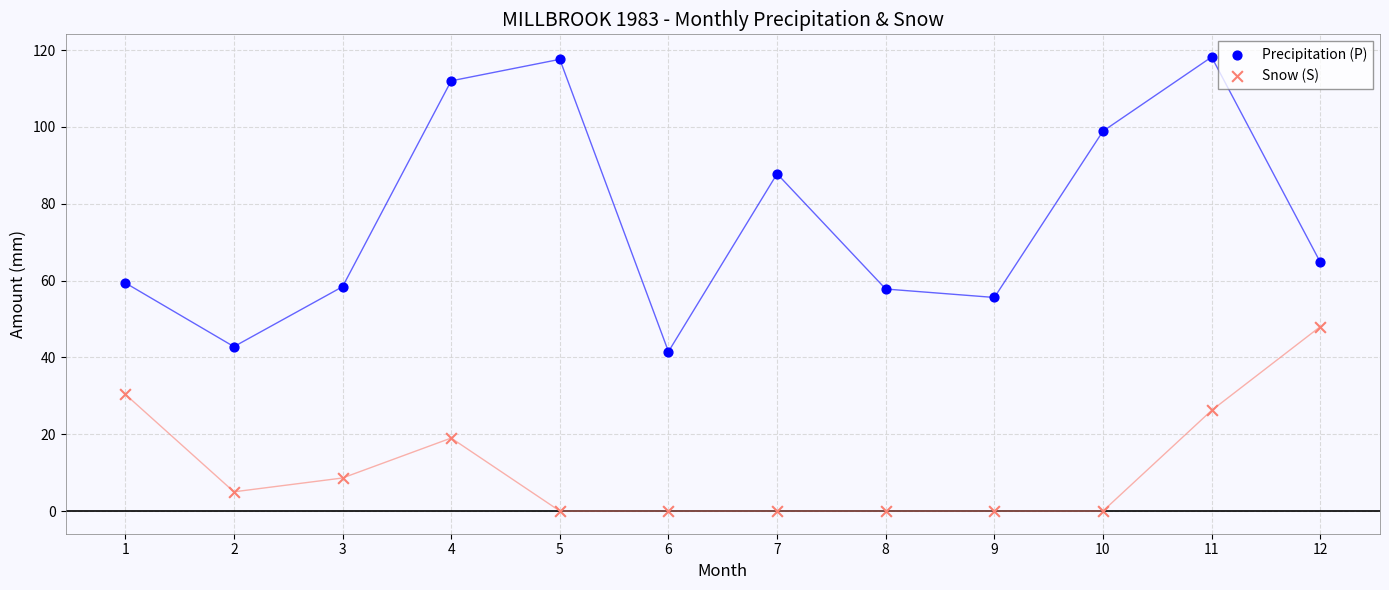

Which series contains the lowest Y value?

Snow (S)